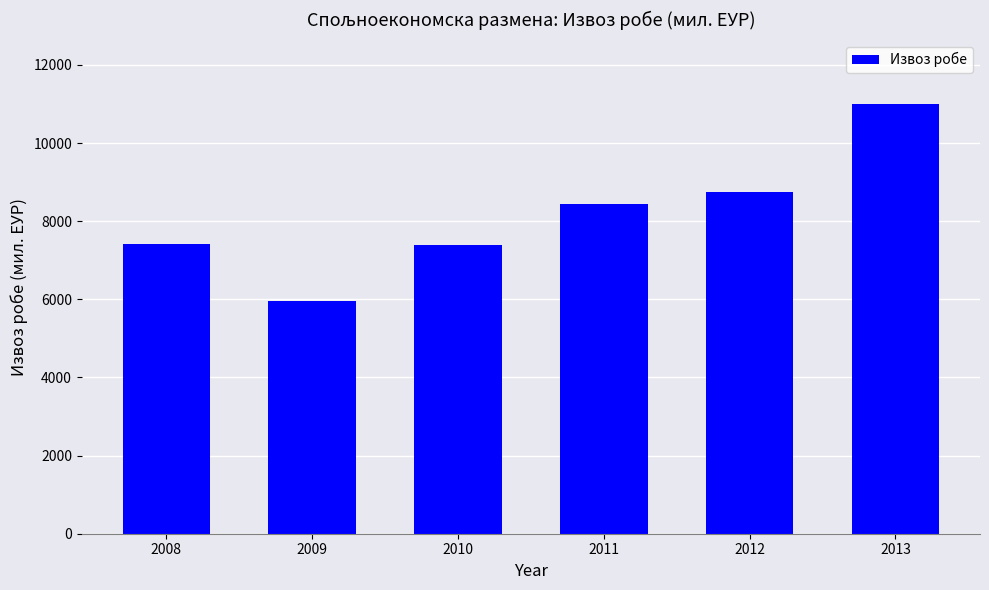

What is the difference between the values at 2009 and 2010?

1432.1